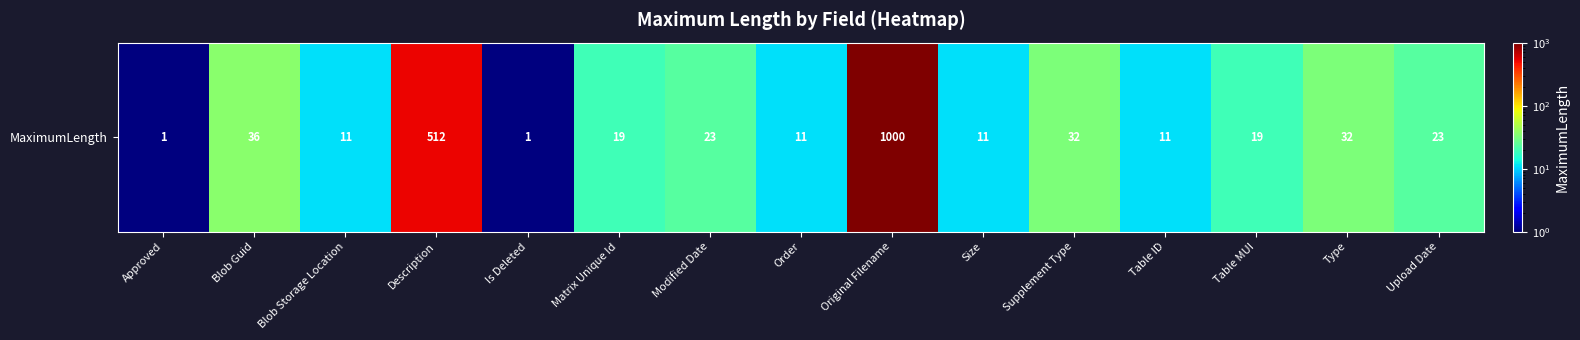

Is it true that the value at Blob Storage Location is 4?

False